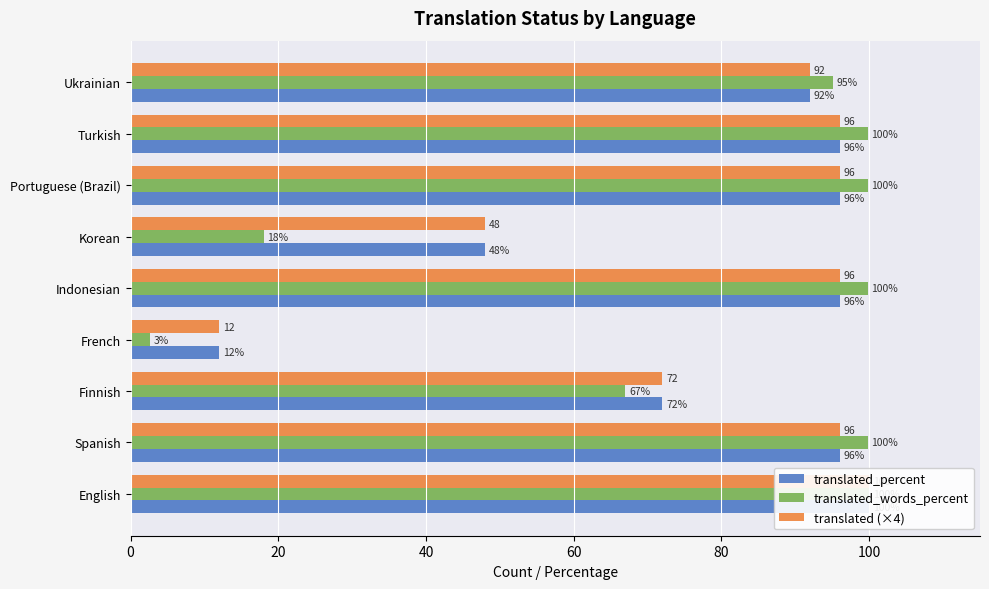

What is the greatest value displayed?

100.0